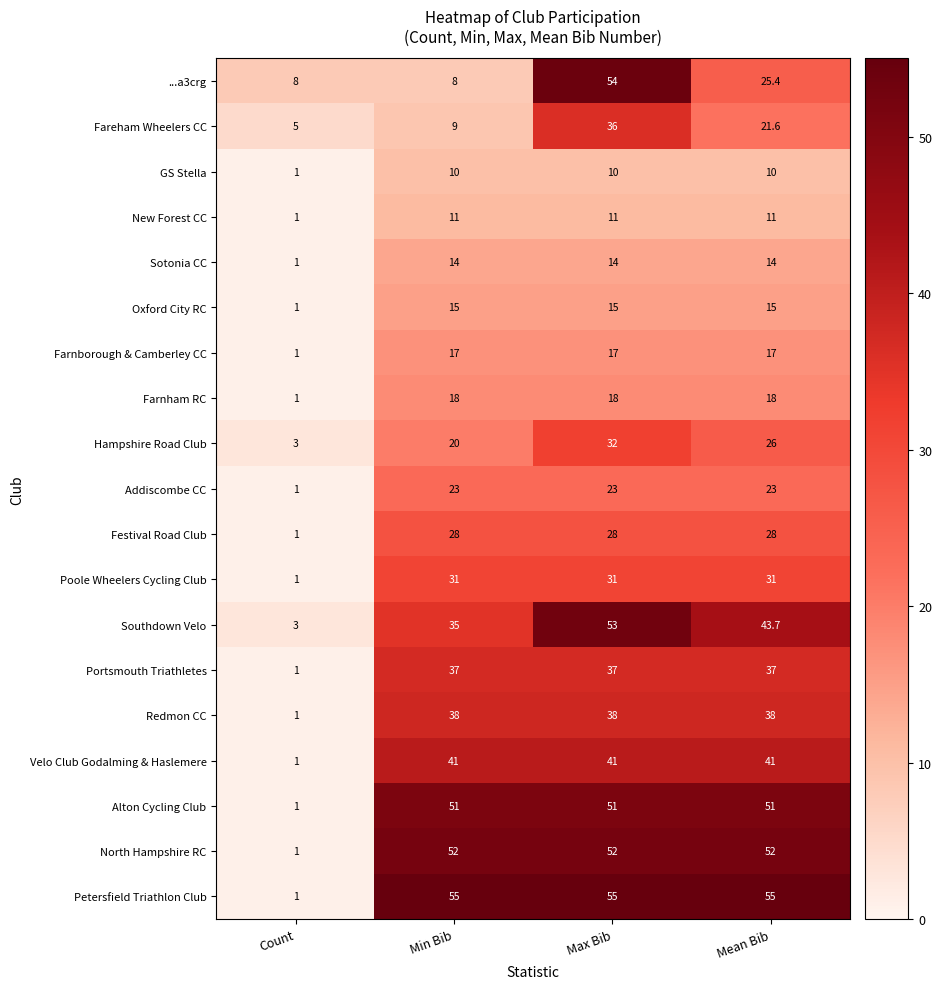

What is the total value across all series at Count?

34.0